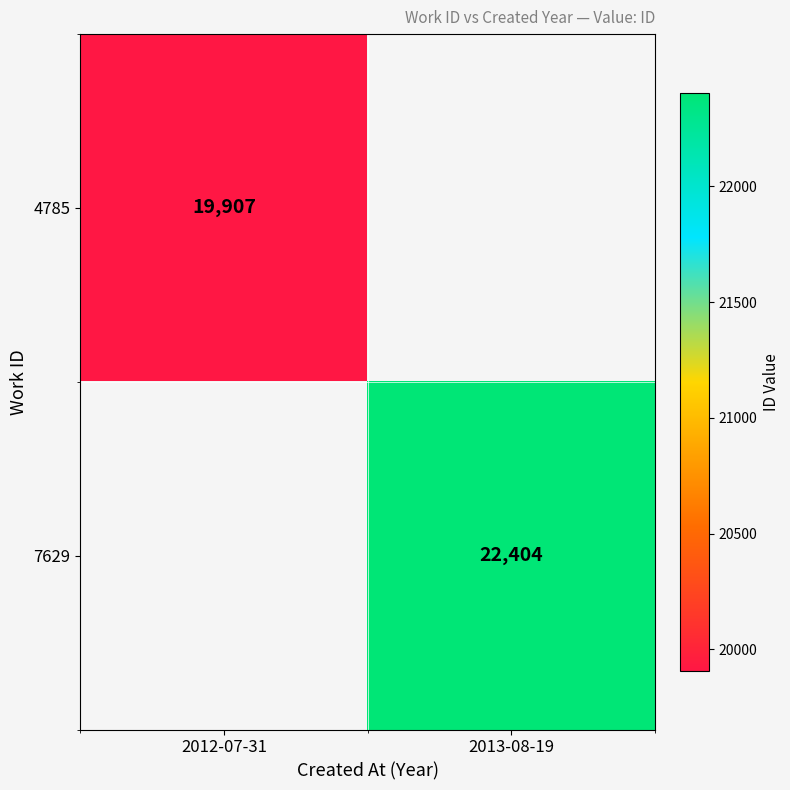

The 7629 series shows 30008 at 2013-08-19. True or false?

False